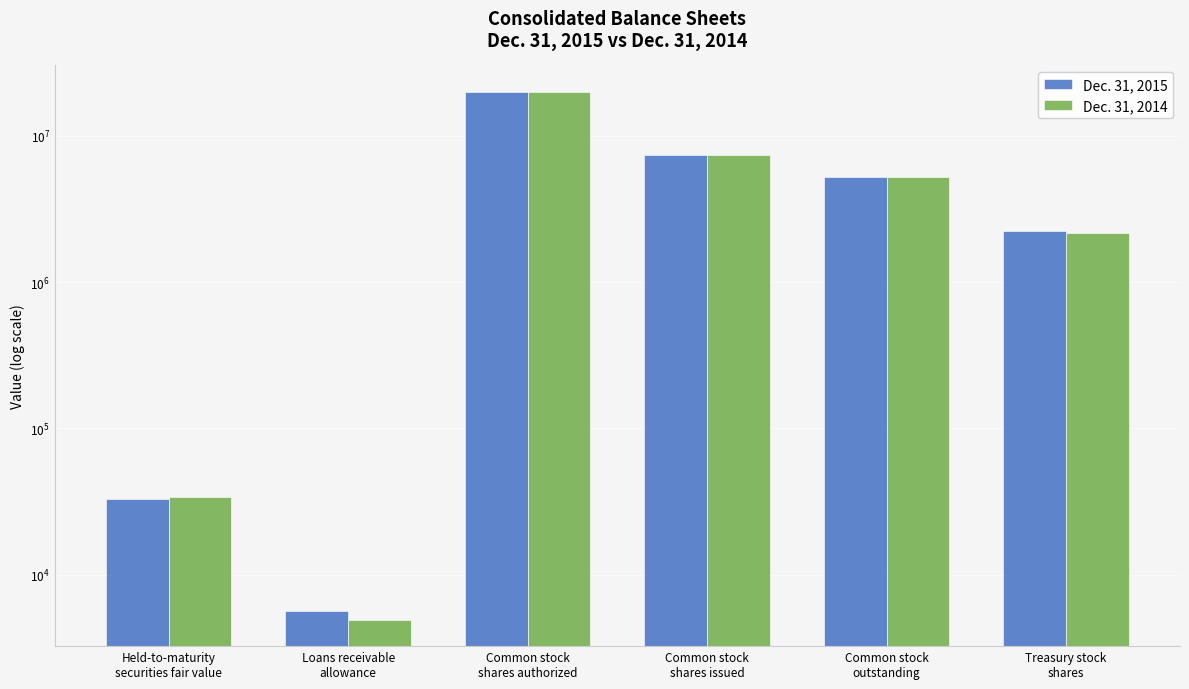

What is the label of the 1st bar from the left?

Held-to-maturity
securities fair value